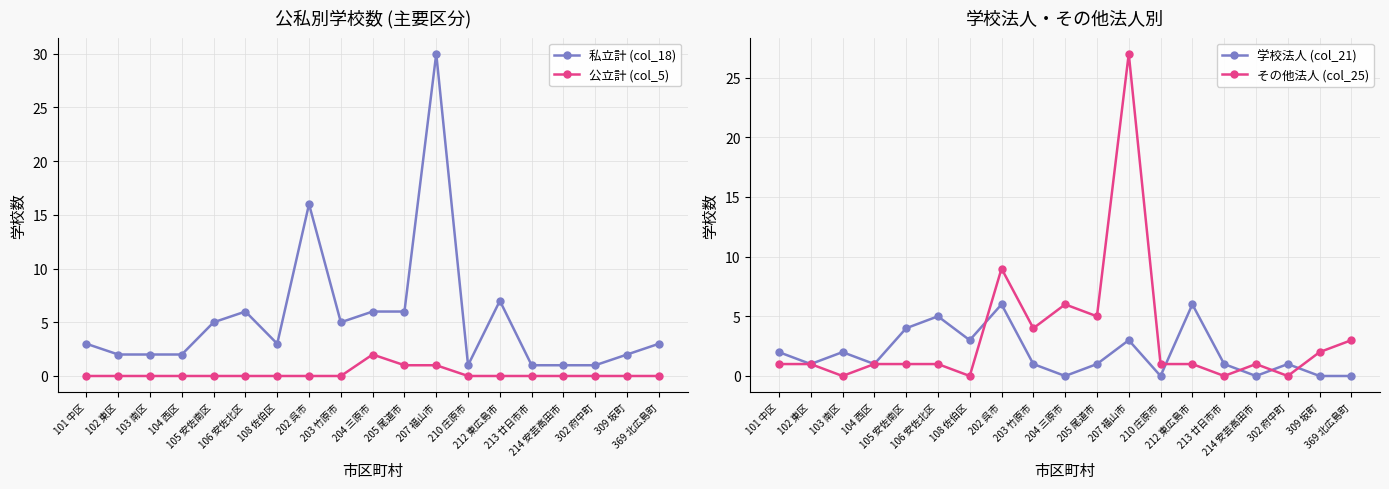

True or false: 公立計 (col_5) has a value of 2 at 204 三原市.

True